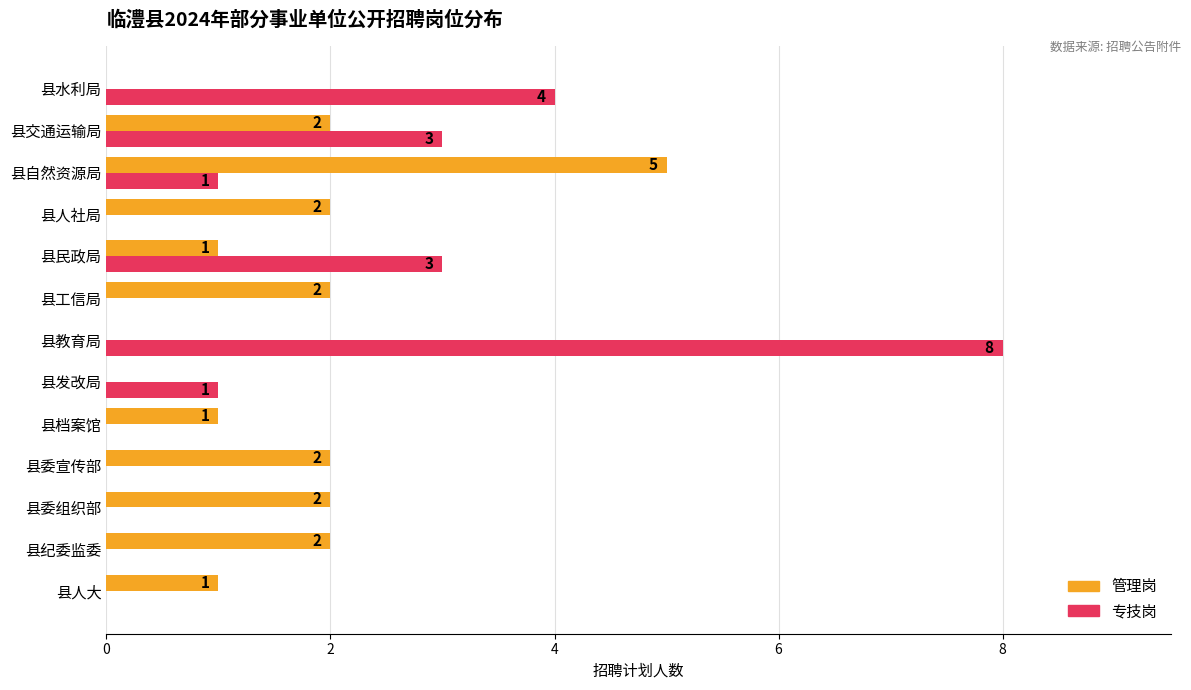

Count the number of data series in this chart.

2